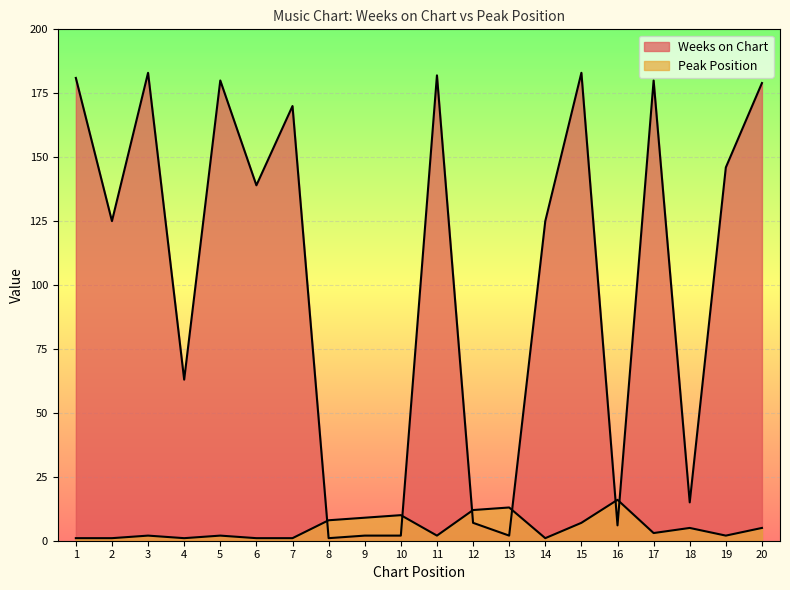

How many data points in Peak Position are above 3?

9